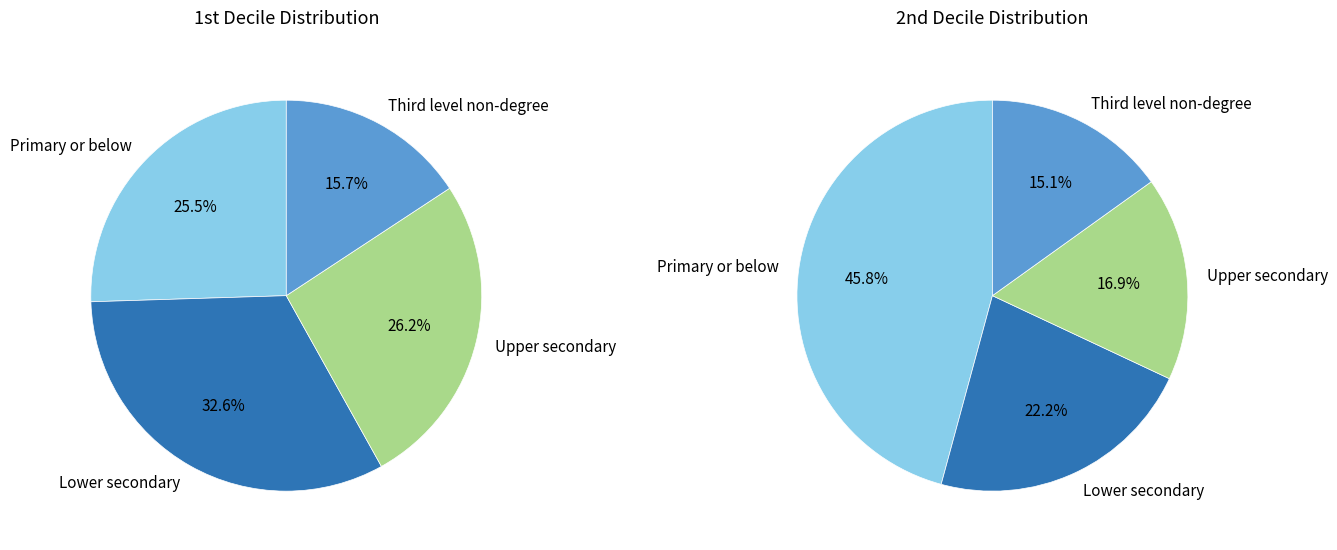

To the nearest percent, what portion does Upper secondary represent?

26%